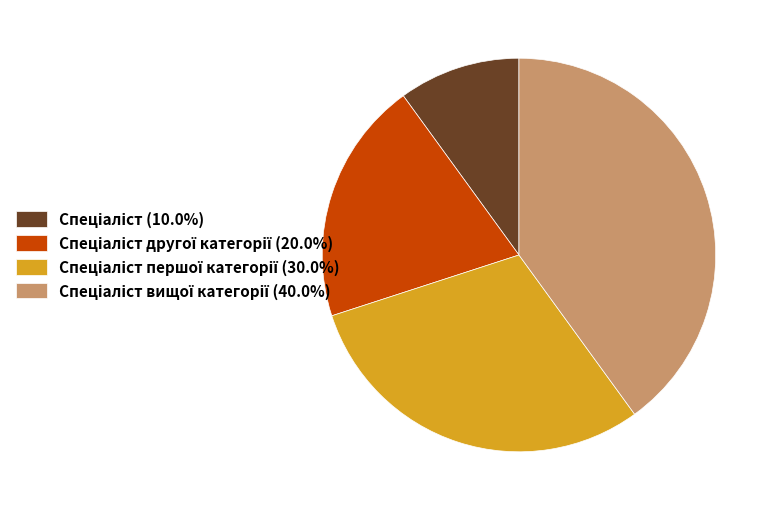

Does any single category account for the majority?

No